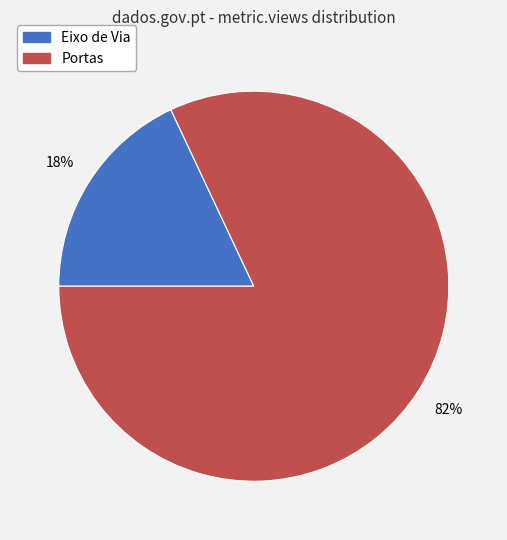

To the nearest percent, what portion does Portas represent?

82%